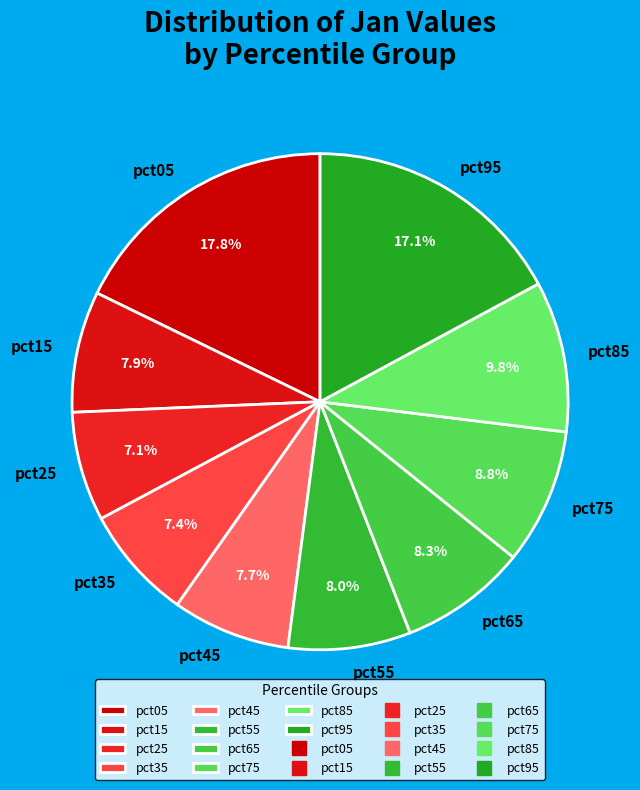

To the nearest percent, what is the difference between the pct95 and pct45 slice percentages?

9%